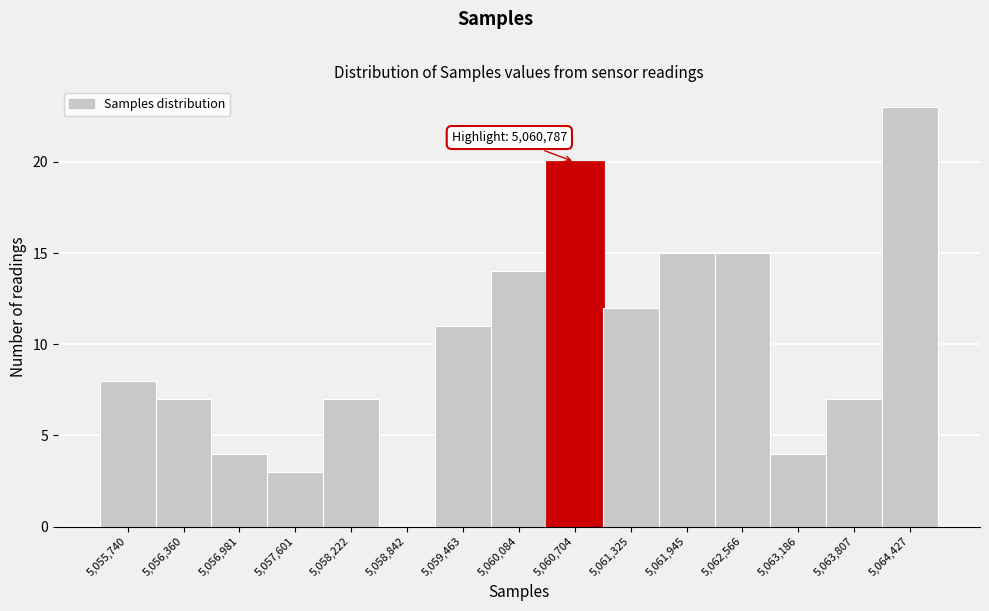

Which range on the x-axis has the tallest bar?

5064100 to 5064700